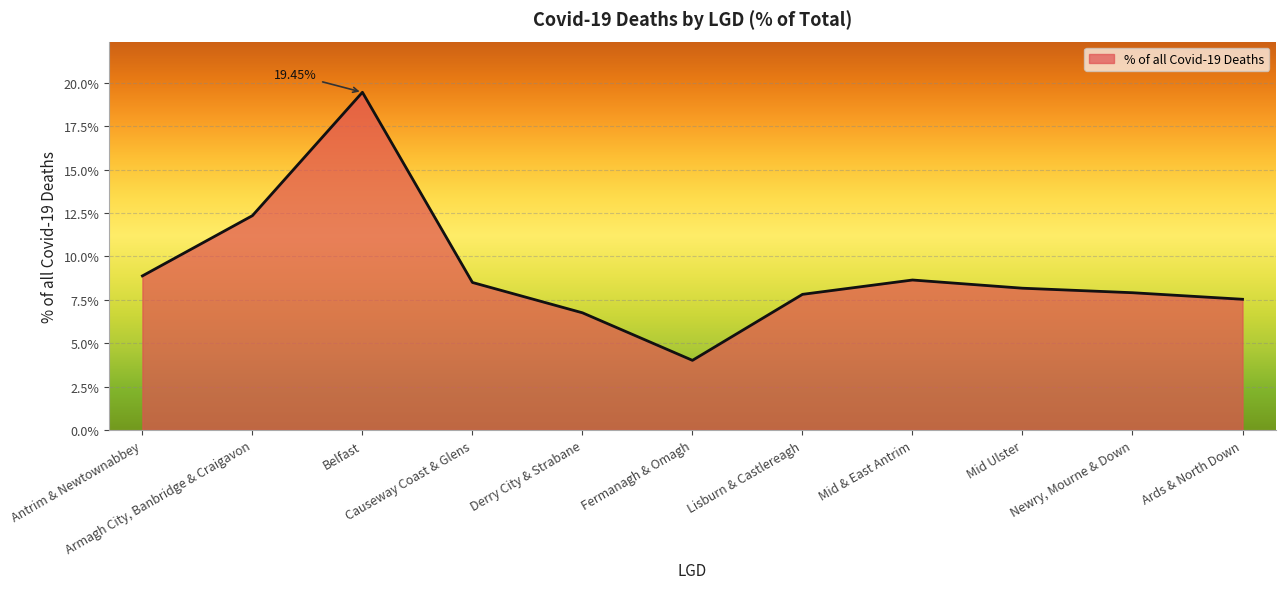

Reading left to right, what are all the values shown in this chart?

Antrim & Newtownabbey=8.9	Armagh City, Banbridge & Craigavon=12.3	Belfast=19.5	Causeway Coast & Glens=8.5	Derry City & Strabane=6.8	Fermanagh & Omagh=4.0	Lisburn & Castlereagh=7.8	Mid & East Antrim=8.6	Mid Ulster=8.2	Newry, Mourne & Down=7.9	Ards & North Down=7.5